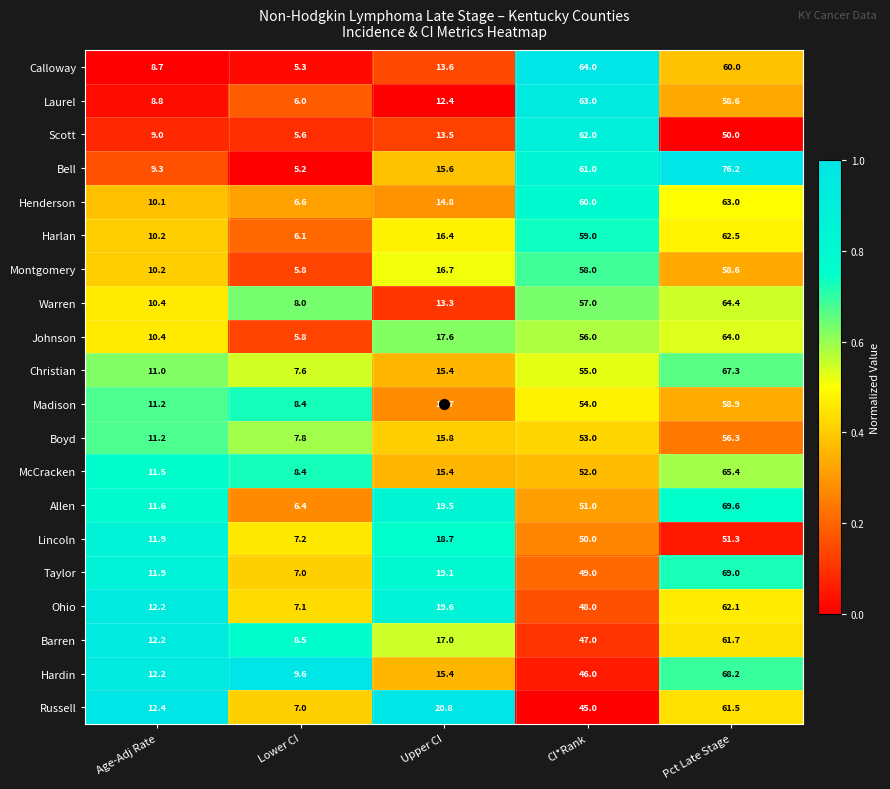

Which series has the largest range (max minus min)?

Bell